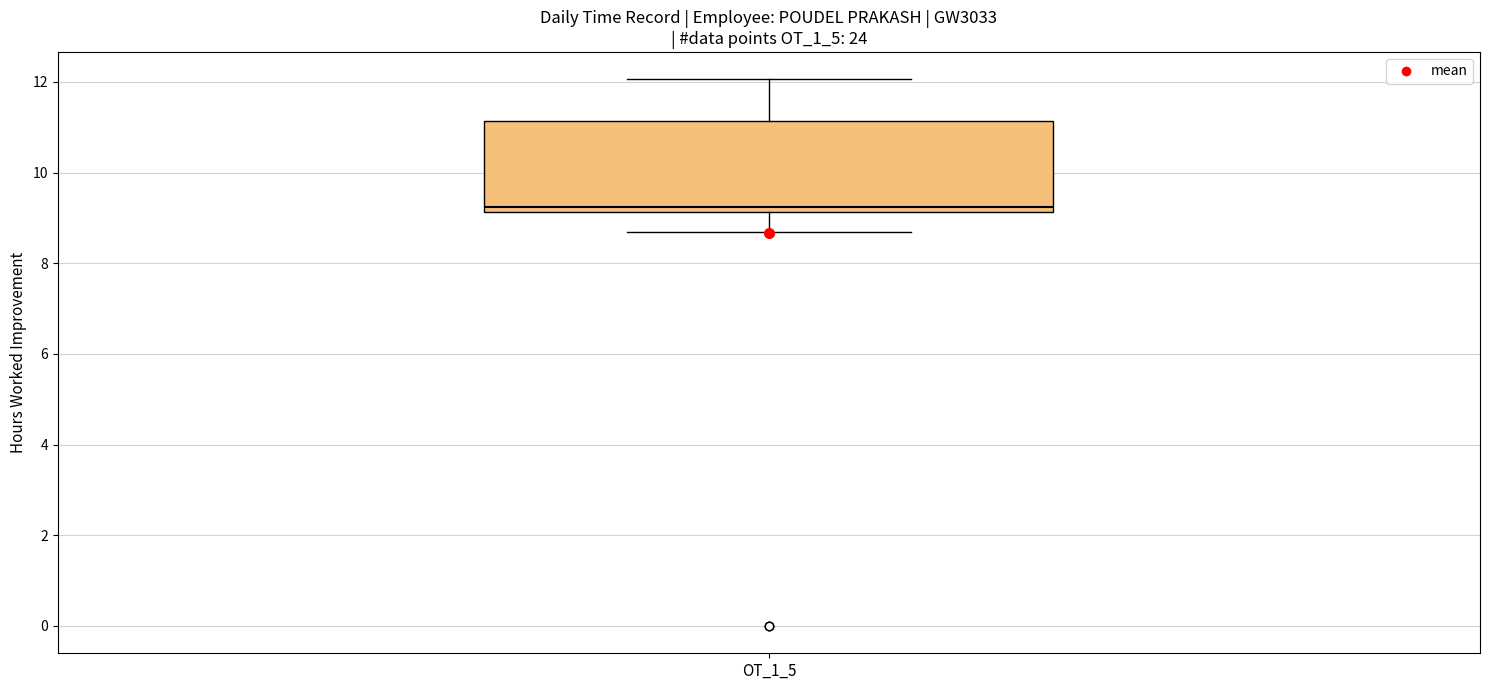

Read this box plot against the y-axis: the position of the median line, the range covered by the box, and the ends of both whiskers. The values are not printed on the chart, so give them approximately, as read against the axis.

median 9.2 (just above the box's lower edge), box 9.2 to 11.2, whiskers 8.6 to 12.0